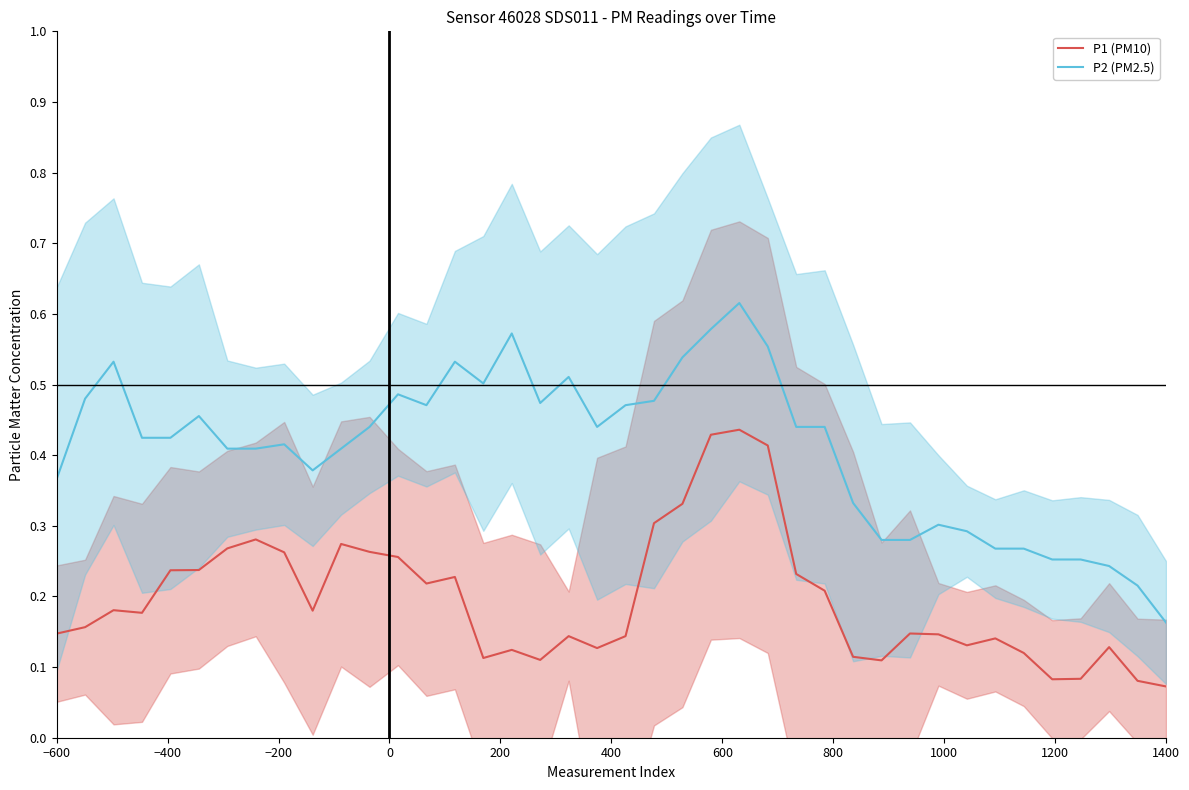

True or false: P2 (PM2.5) and P1 (PM10) cross at least once.

False